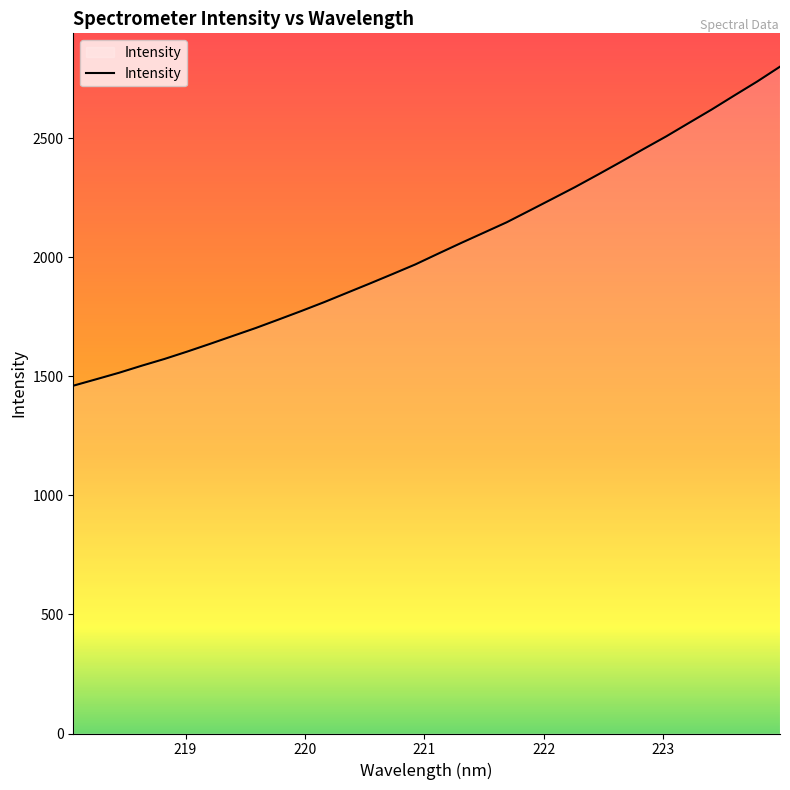

What is the difference between the maximum and minimum values?

1340.0